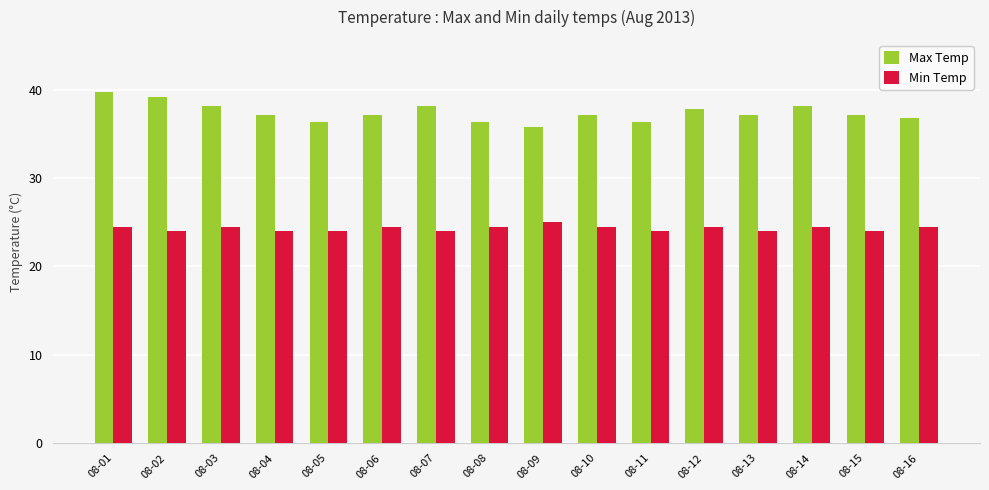

What is the average value of the Max Temp series?

37.4